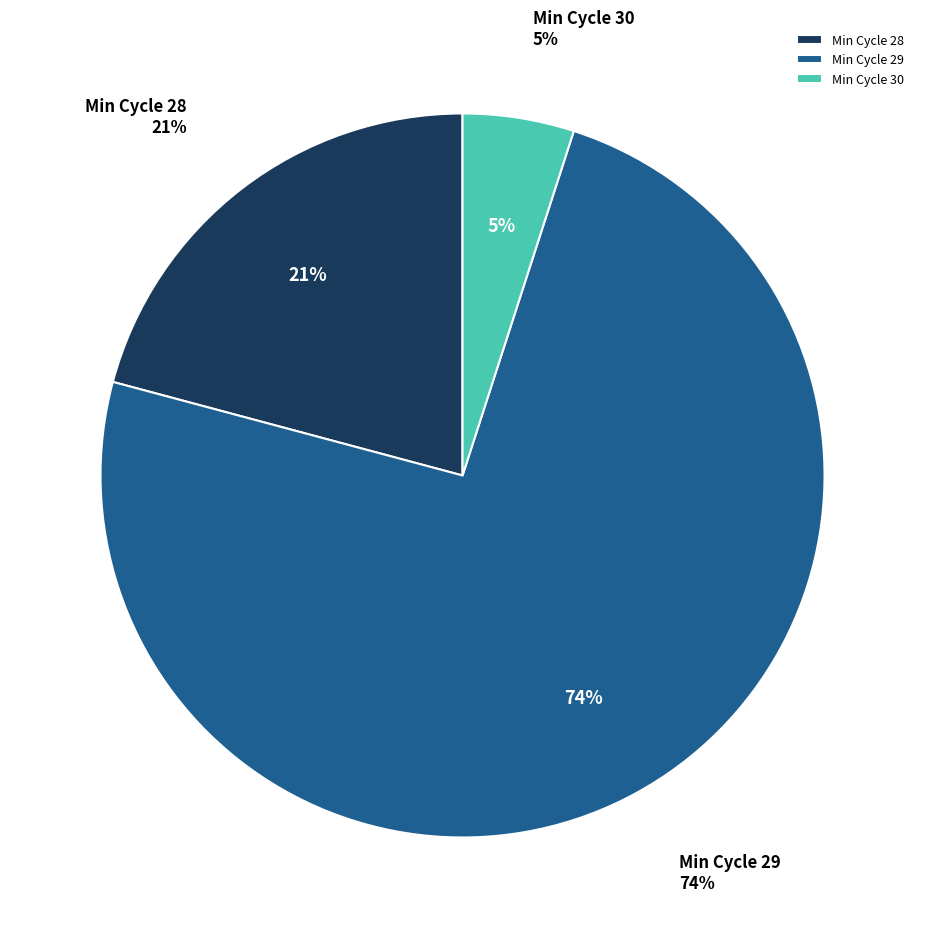

Is it true that 28 is 14% of the pie?

False